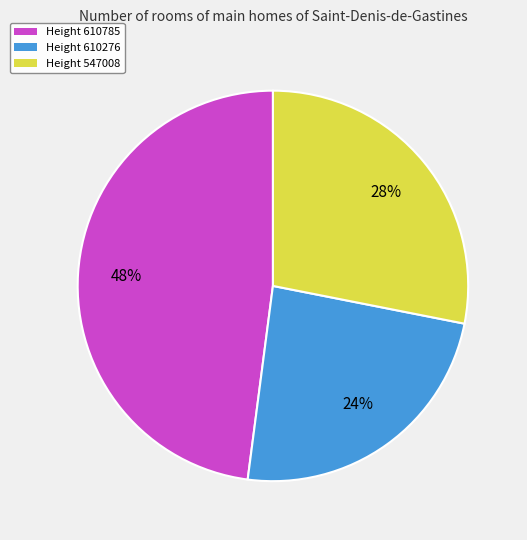

Is there any slice that represents more than half of the pie?

No